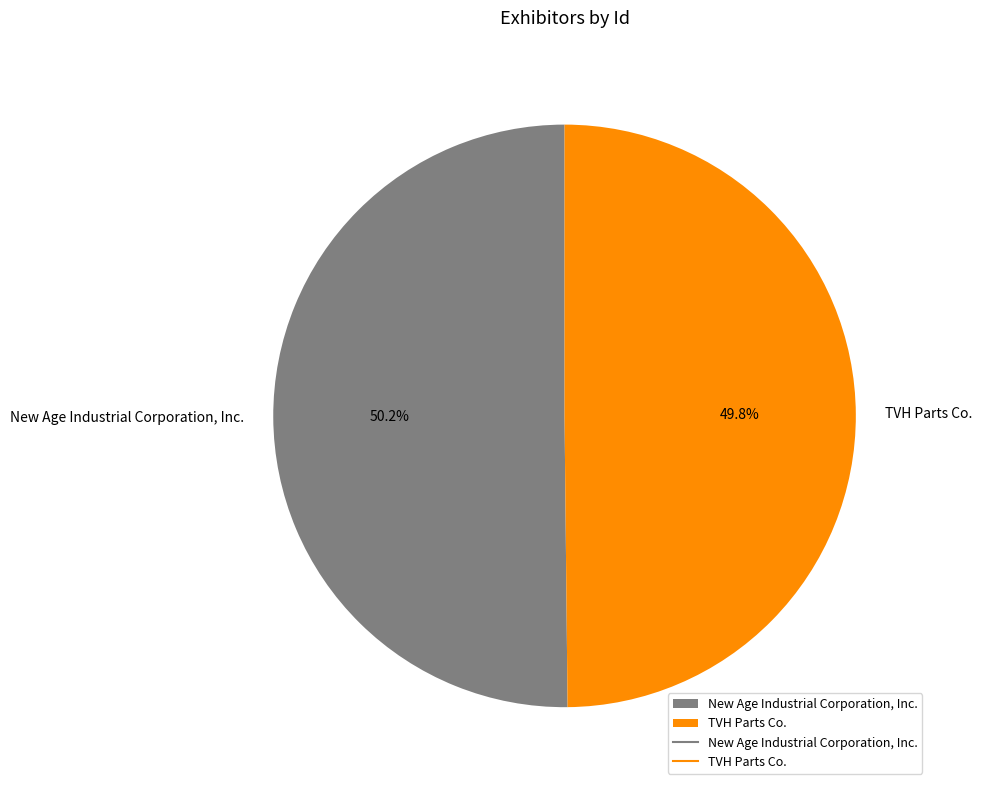

What percentage is the New Age Industrial Corporation, Inc. slice, to the nearest percent?

50%